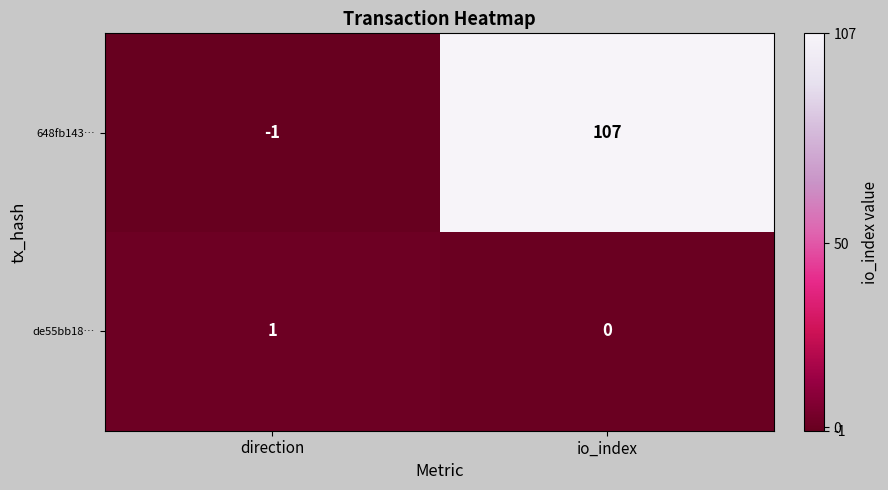

At which category is the sum across all series the highest?

io_index